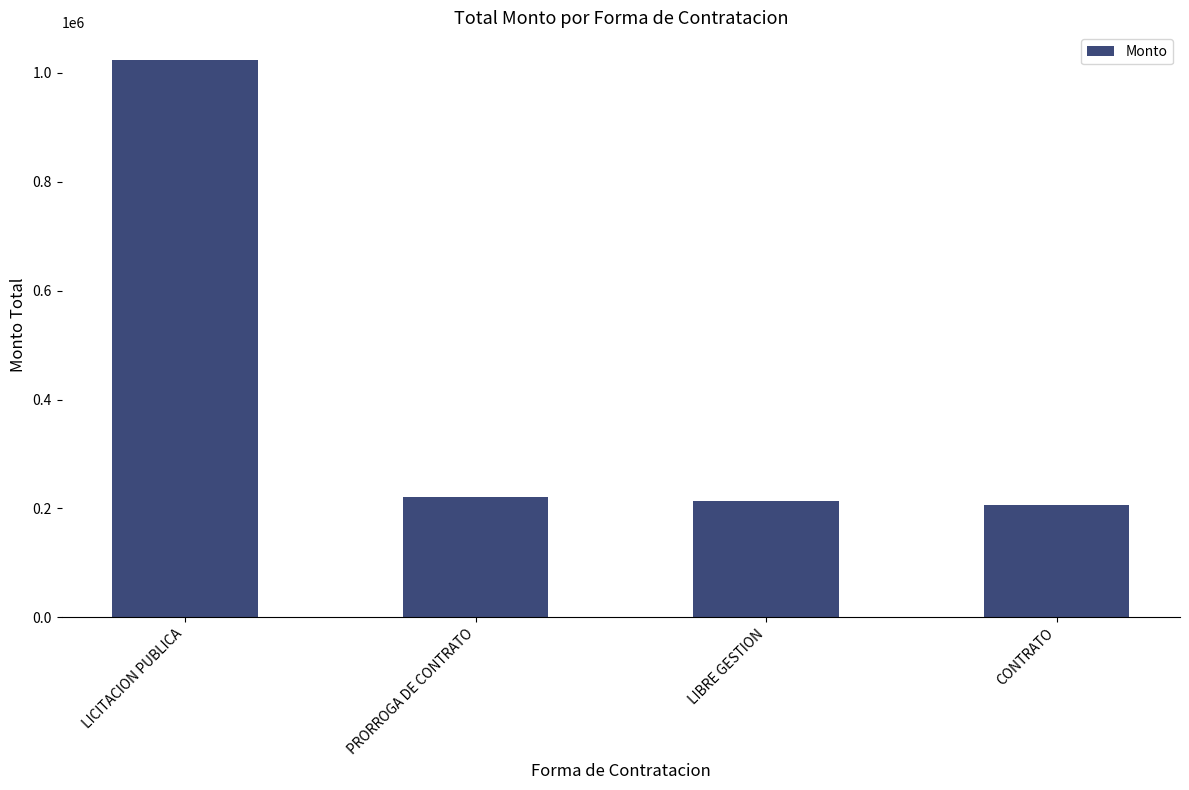

The chart shows a value of 85565.9 at LIBRE GESTION. True or false?

False